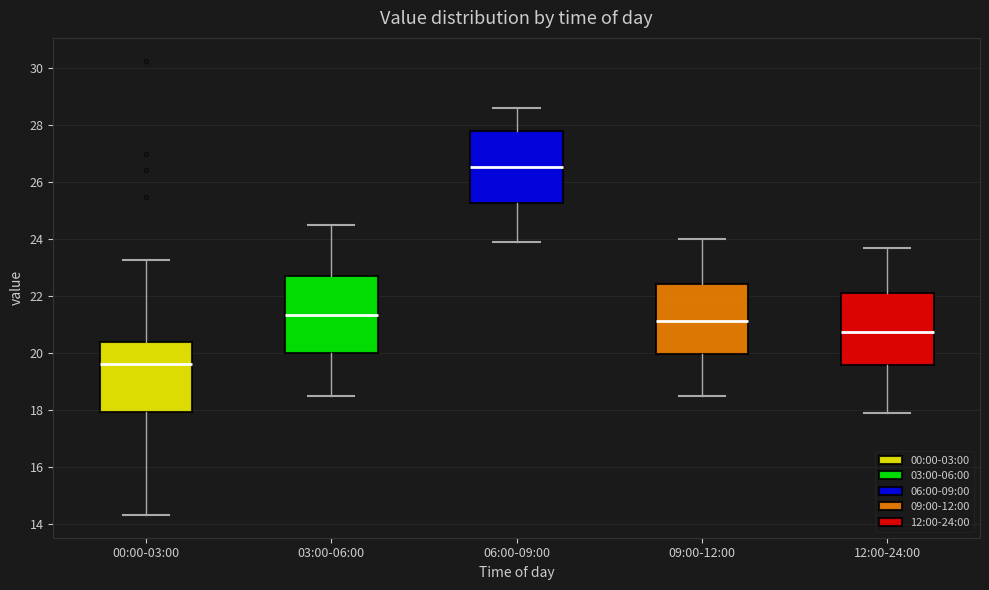

Reading left to right, transcribe this box plot: for each box, give where its median line is, the range the box spans, and where its two whiskers end, as read against the y-axis. The values are not printed on the chart, so give them approximately, as read against the axis.

00:00-03:00: median 19.6, box 18.0 to 20.4, whiskers 14.4 to 23.2
03:00-06:00: median 21.4, box 20.0 to 22.8, whiskers 18.6 to 24.6
06:00-09:00: median 26.6, box 25.2 to 27.8, whiskers 24.0 to 28.6
09:00-12:00: median 21.2, box 20.0 to 22.4, whiskers 18.6 to 24.0
12:00-24:00: median 20.8, box 19.6 to 22.2, whiskers 18.0 to 23.8